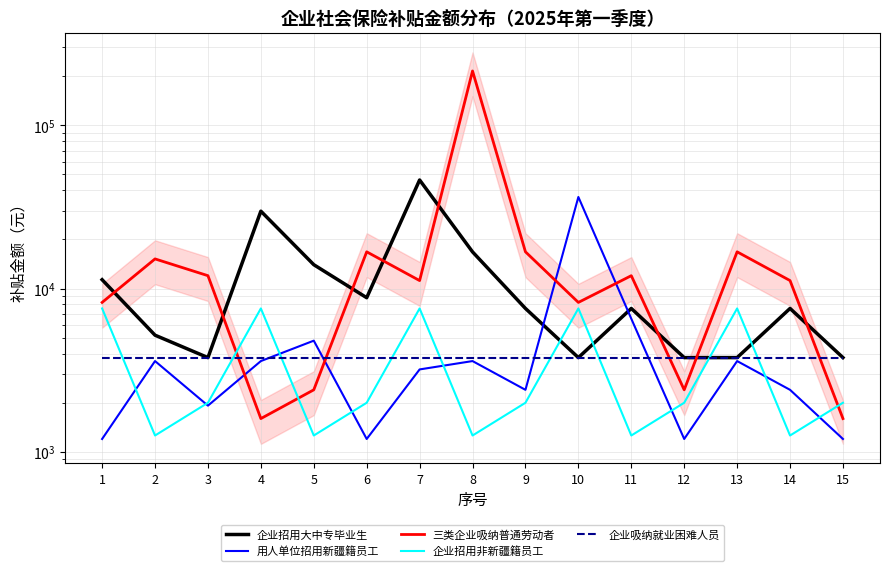

What is the difference between the highest and lowest values at 13?

13197.4